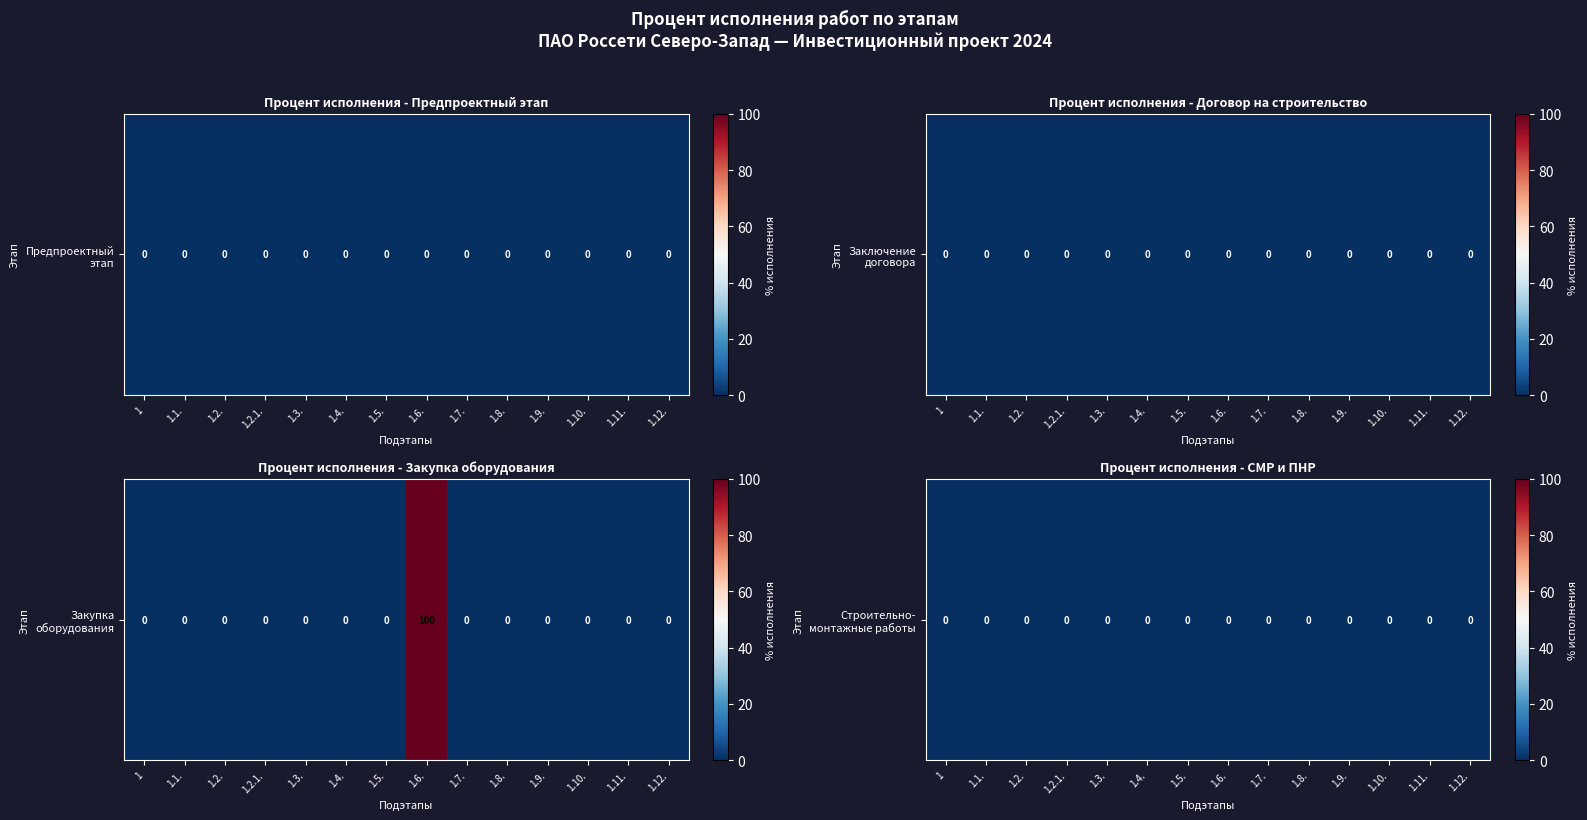

Where is Предпроектный и проектный этап nearest to the value 0?

1